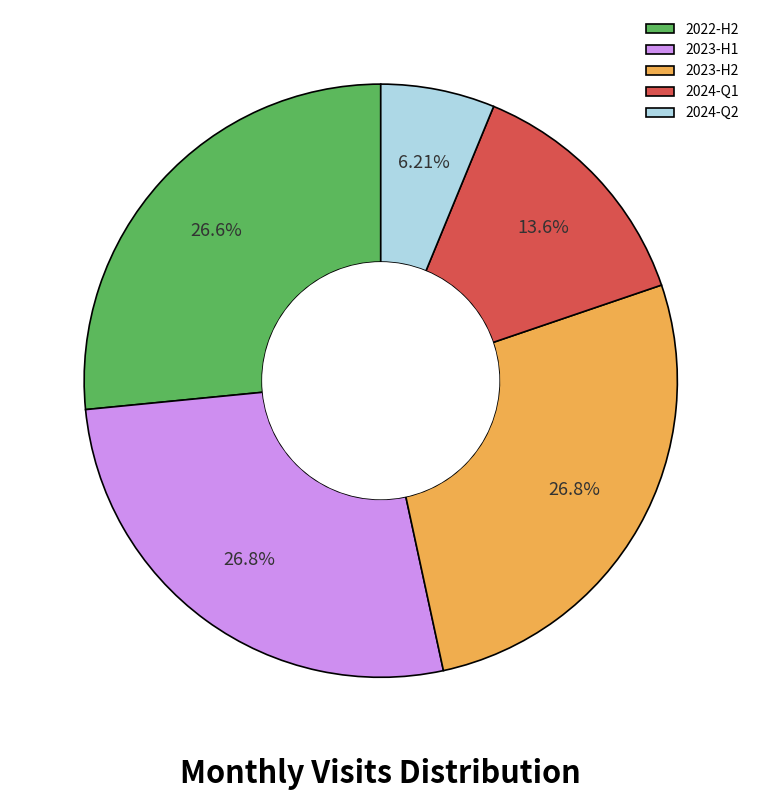

Approximately how many times larger is the value at 2023-H2 compared to 2024-Q1?

2.0